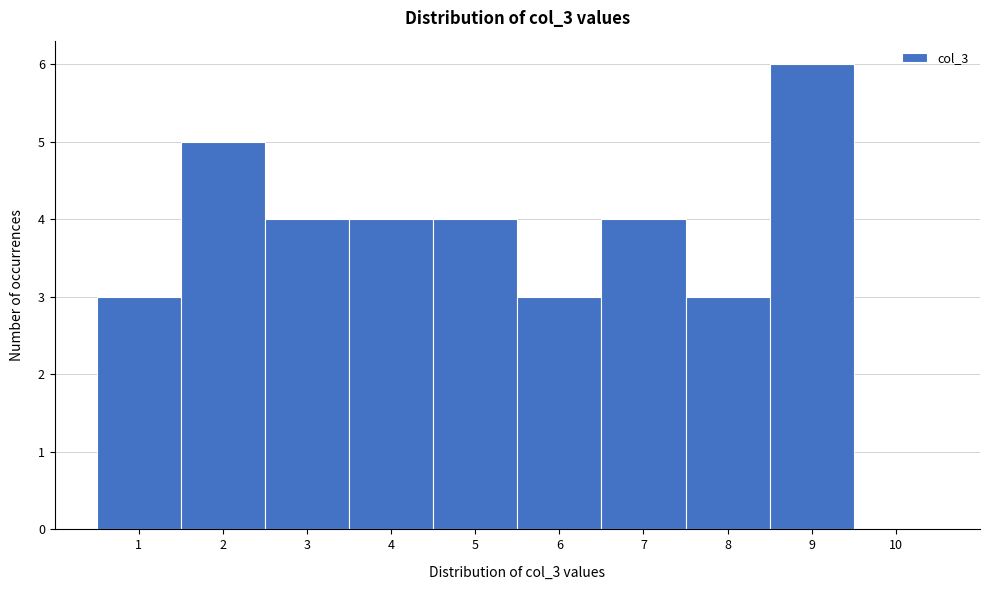

Over which range of the x-axis is the bar tallest?

8.5 to 9.5